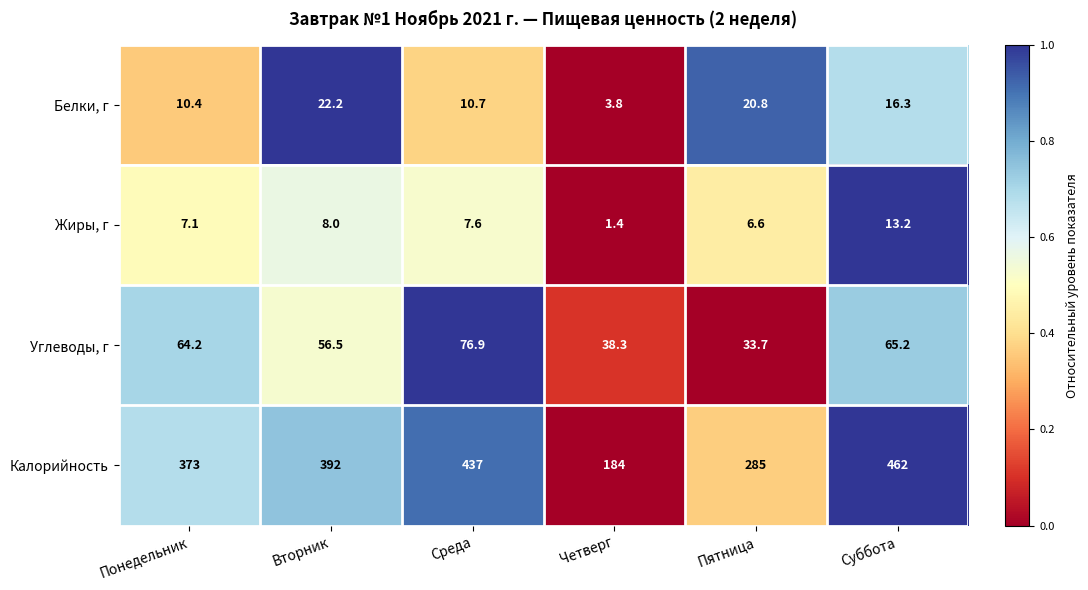

What is the average value of the Белки, г series?

14.0